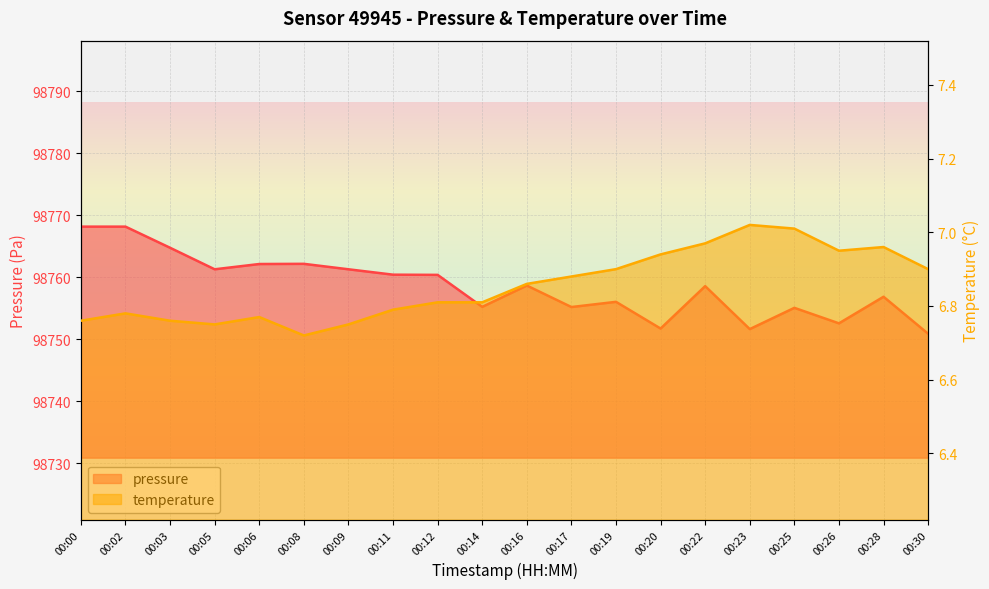

Reading left to right, what are all the values shown in this chart?

pressure: 98768.2	98768.2	98764.8	98761.3	98762.2	98762.2	98761.3	98760.4	98760.4	98755.2	98758.7	98755.2	98756.1	98751.8	98758.6	98751.7	98755.1	98752.6	98756.9	98750.9
temperature: 6.8	6.8	6.8	6.8	6.8	6.7	6.8	6.8	6.8	6.8	6.9	6.9	6.9	6.9	7.0	7.0	7.0	7.0	7.0	6.9